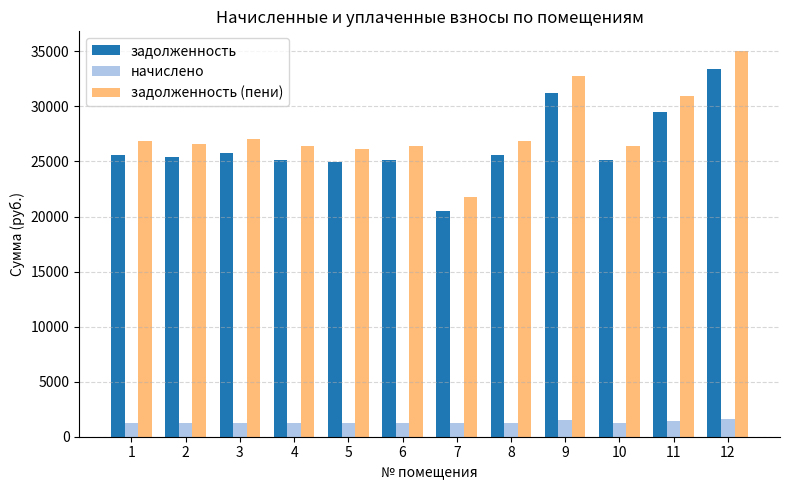

What is the total value across all series at 4?

52805.4